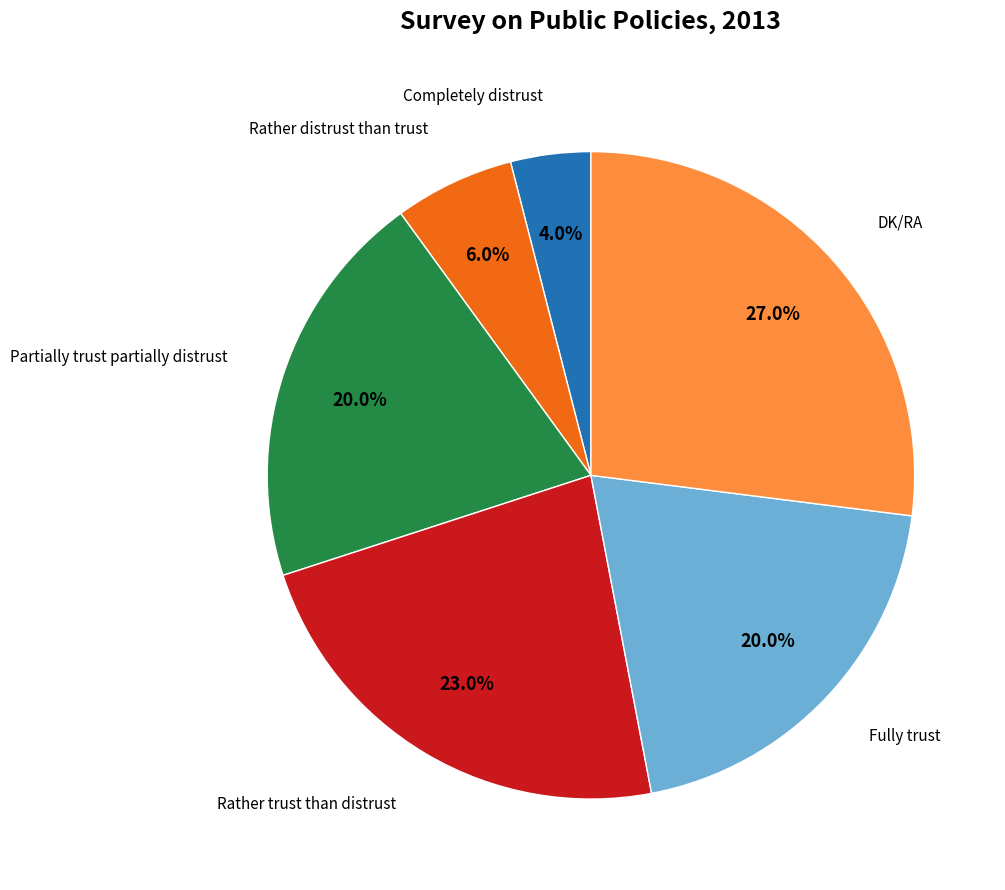

Is there a majority slice in this chart?

No